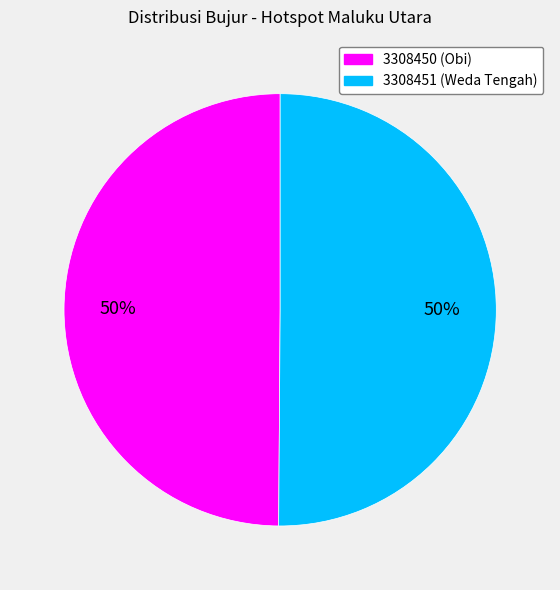

Combined, do 3308451 and 3308450 account for over 50%?

Yes